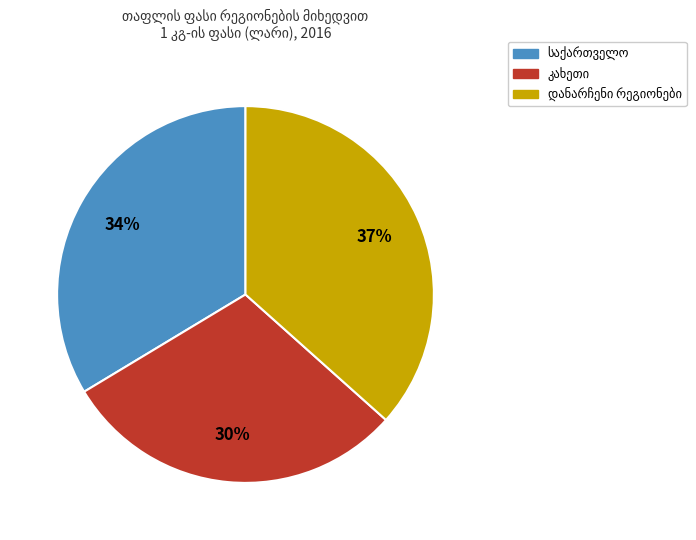

To the nearest percent, what is the difference between the largest and smallest slice percentages?

7%